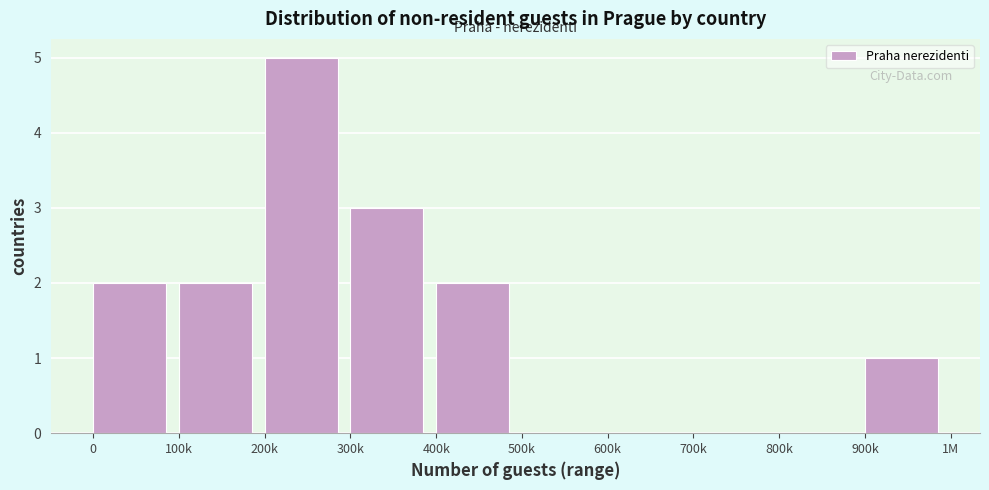

Reading left to right, extract all data points from this chart.

0=2	100k=2	200k=5	300k=3	400k=2	500k=0	600k=0	700k=0	800k=0	900k=1